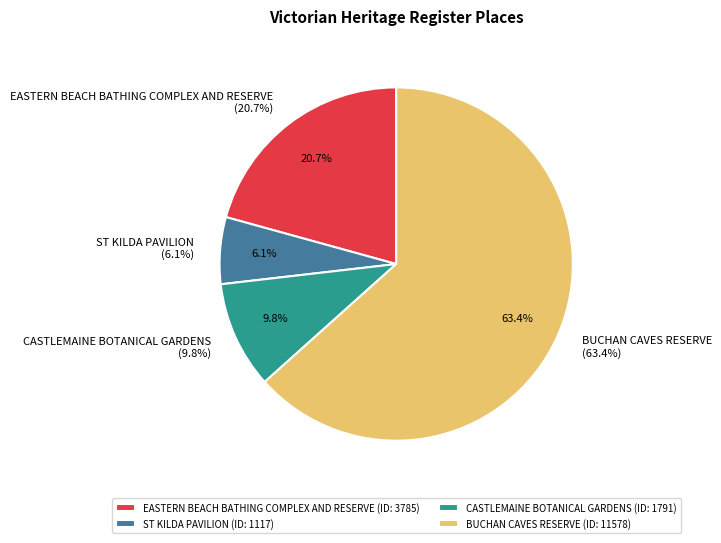

What portion of the pie excludes BUCHAN CAVES RESERVE?

36.6%